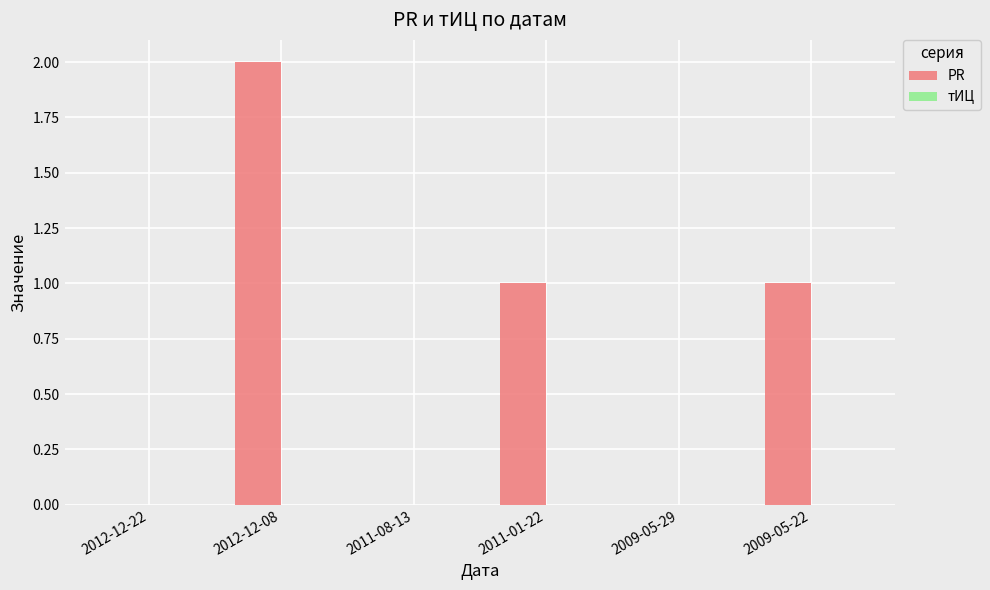

Which label corresponds to the largest value in the chart?

2012-12-08